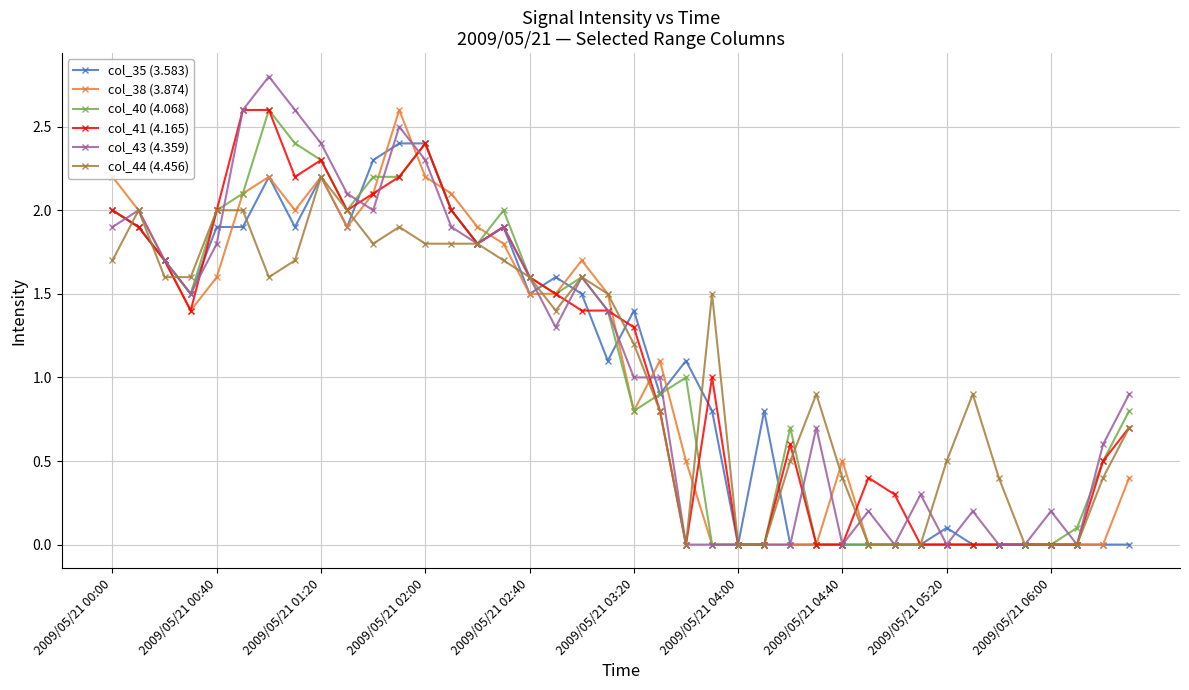

What is the value of the col_44 (4.456) point at the 2nd from the left?

2.0